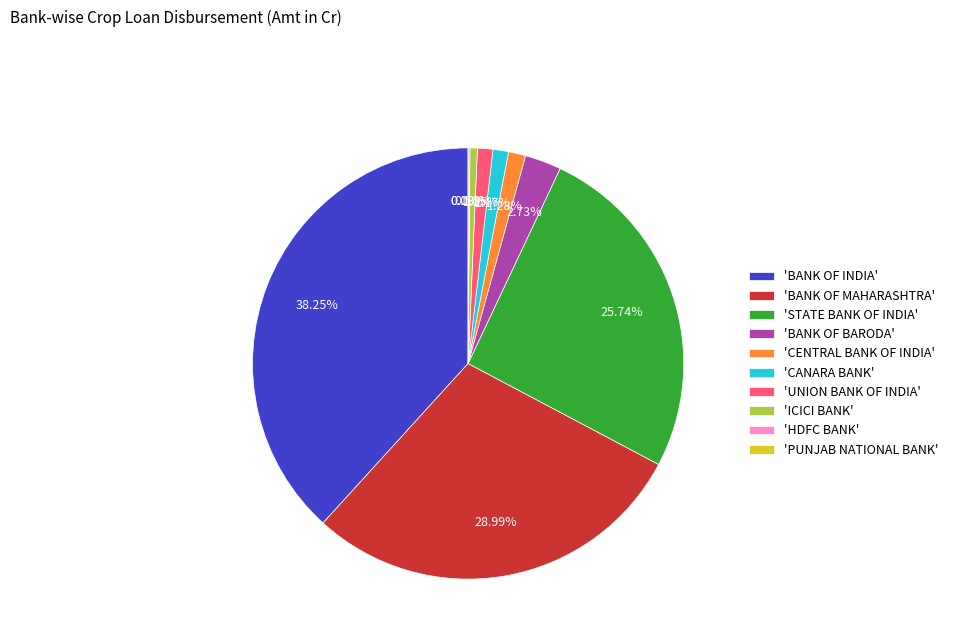

Is it true that CANARA BANK is 11% of the pie?

False